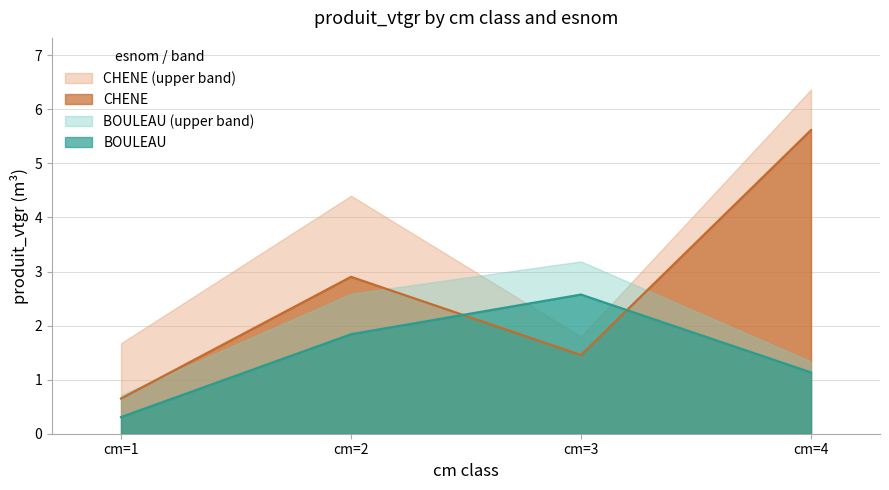

What is the smallest value displayed?

0.3